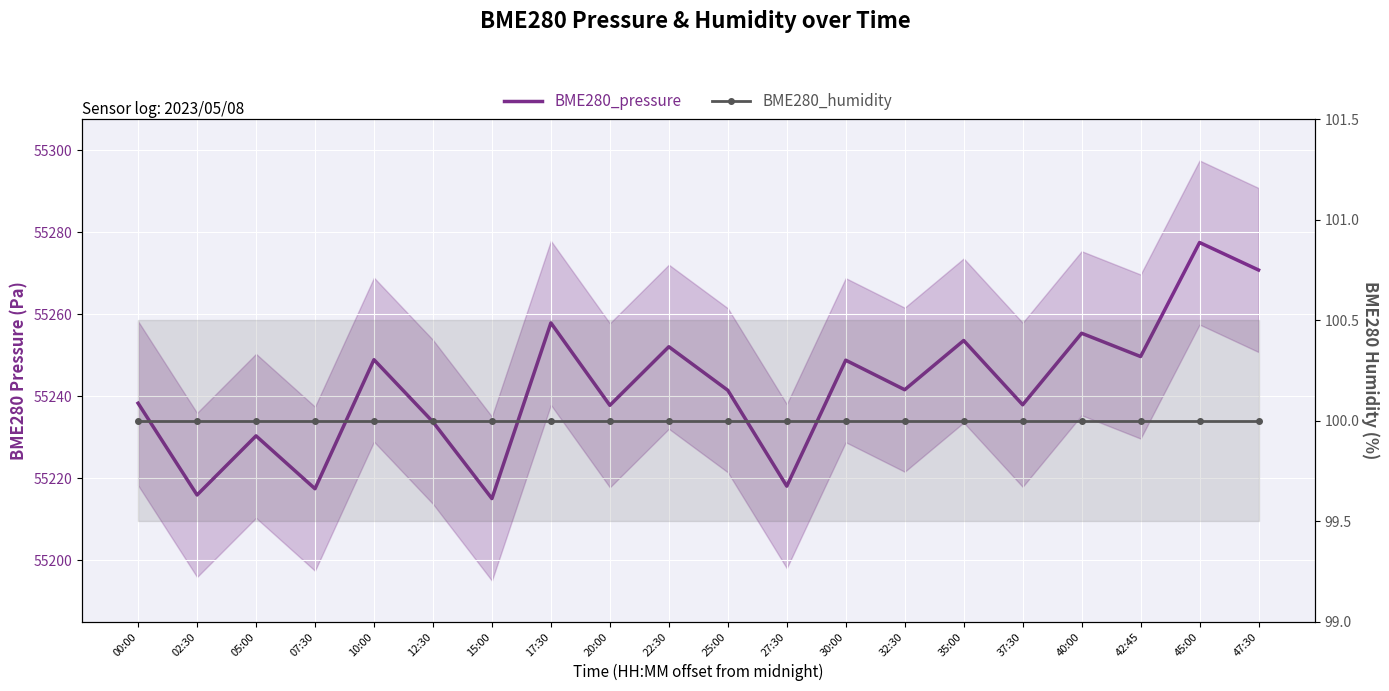

What is the value of the BME280_pressure point at the 16th from the left?

55237.9